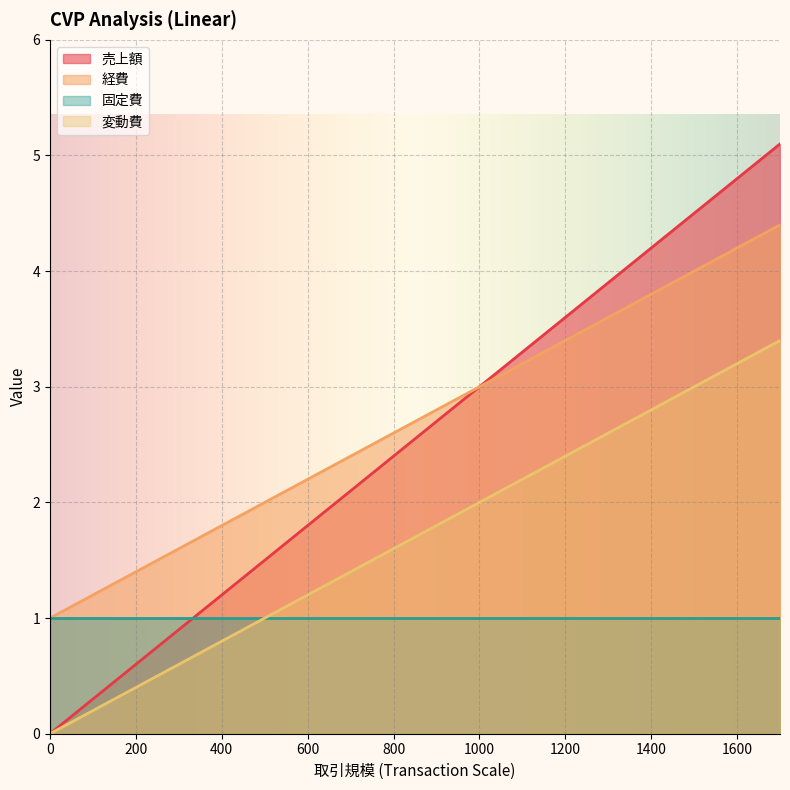

At 400, list the series in order from smallest to largest.

変動費, 固定費, 売上額, 経費